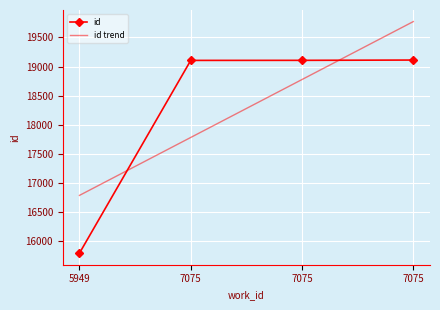

What are all the series names shown in the legend?

id, id trend